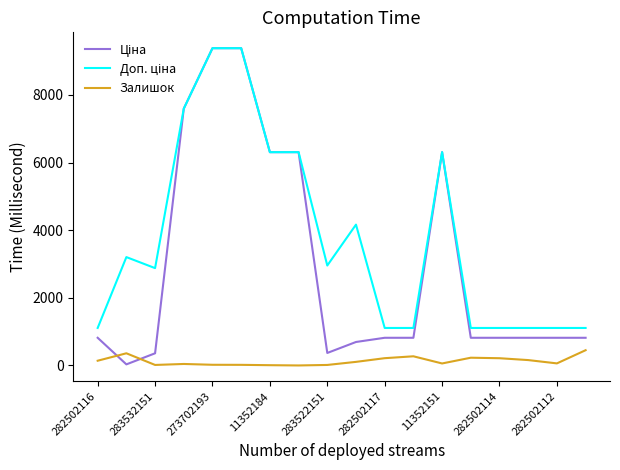

What is the maximum value for Залишок?

451.0